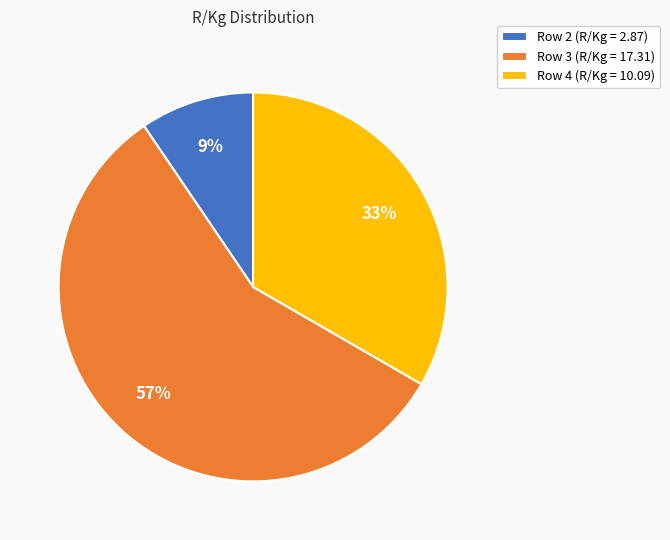

How many slices are in this pie chart?

3